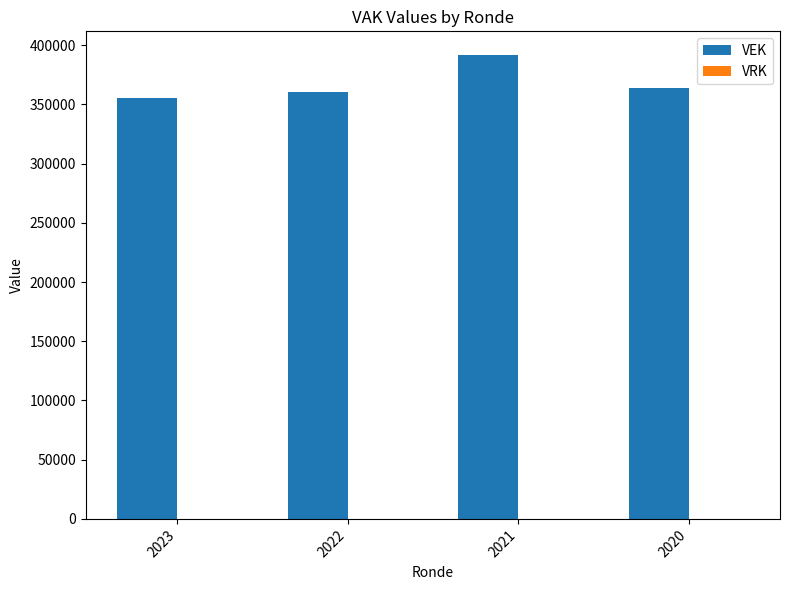

How many bars are there in total?

4